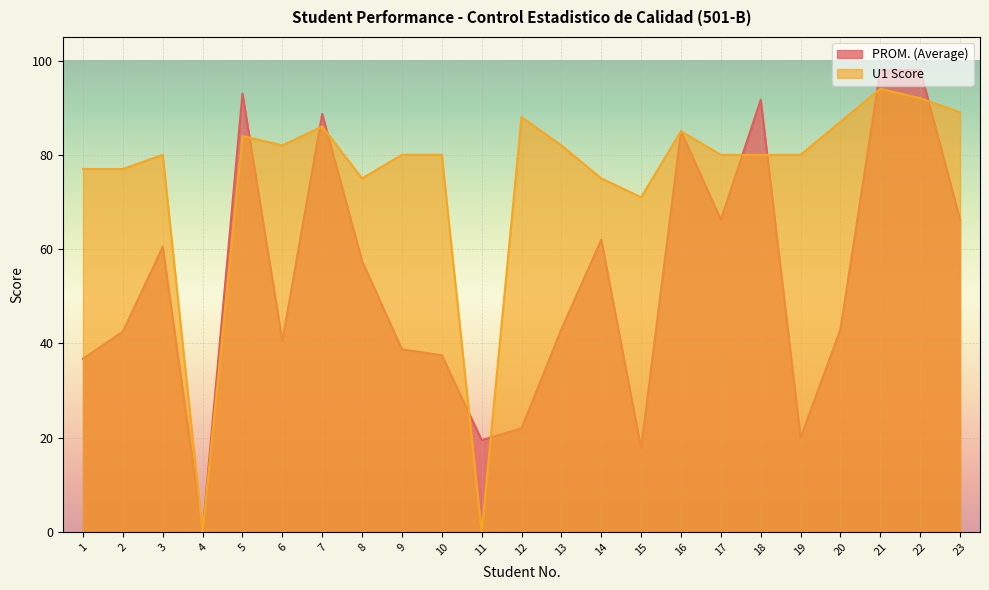

What are all the series names shown in the legend?

PROM. (Average), U1 Score